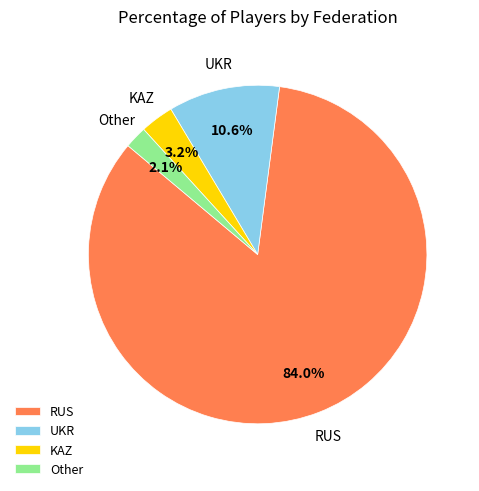

Which slice is the smallest?

Other